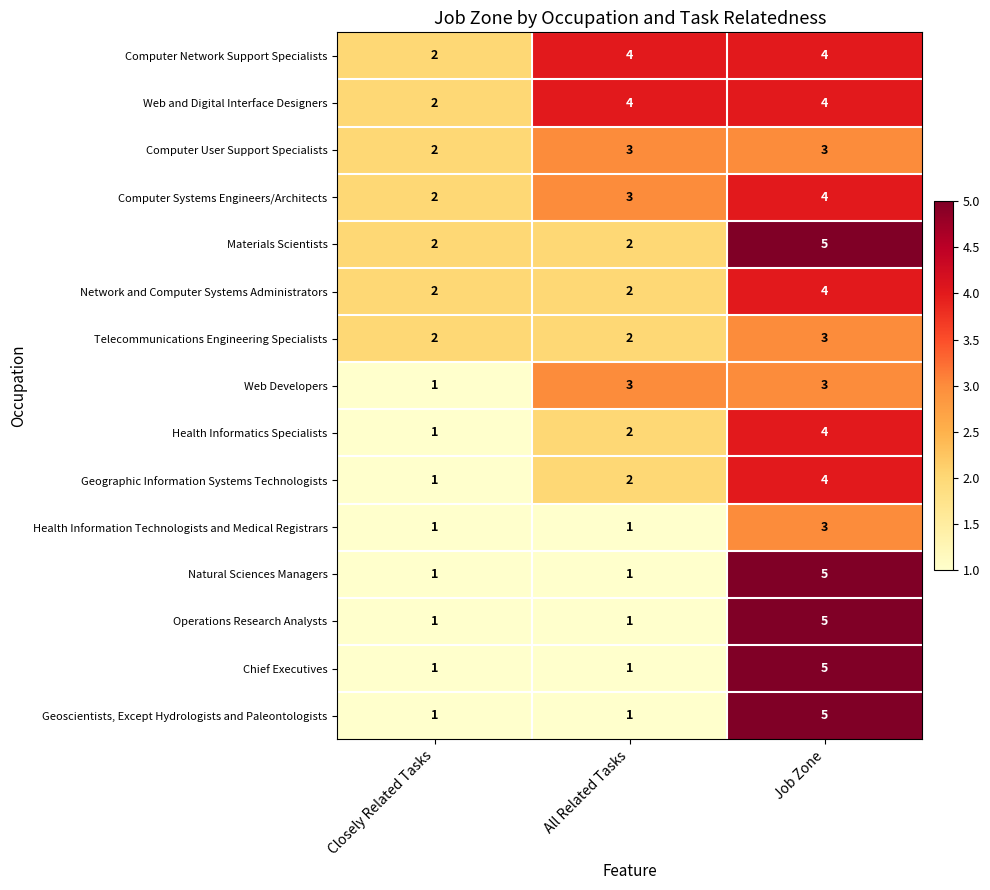

The value of Web Developers at All Related Tasks is 2. True or false?

False